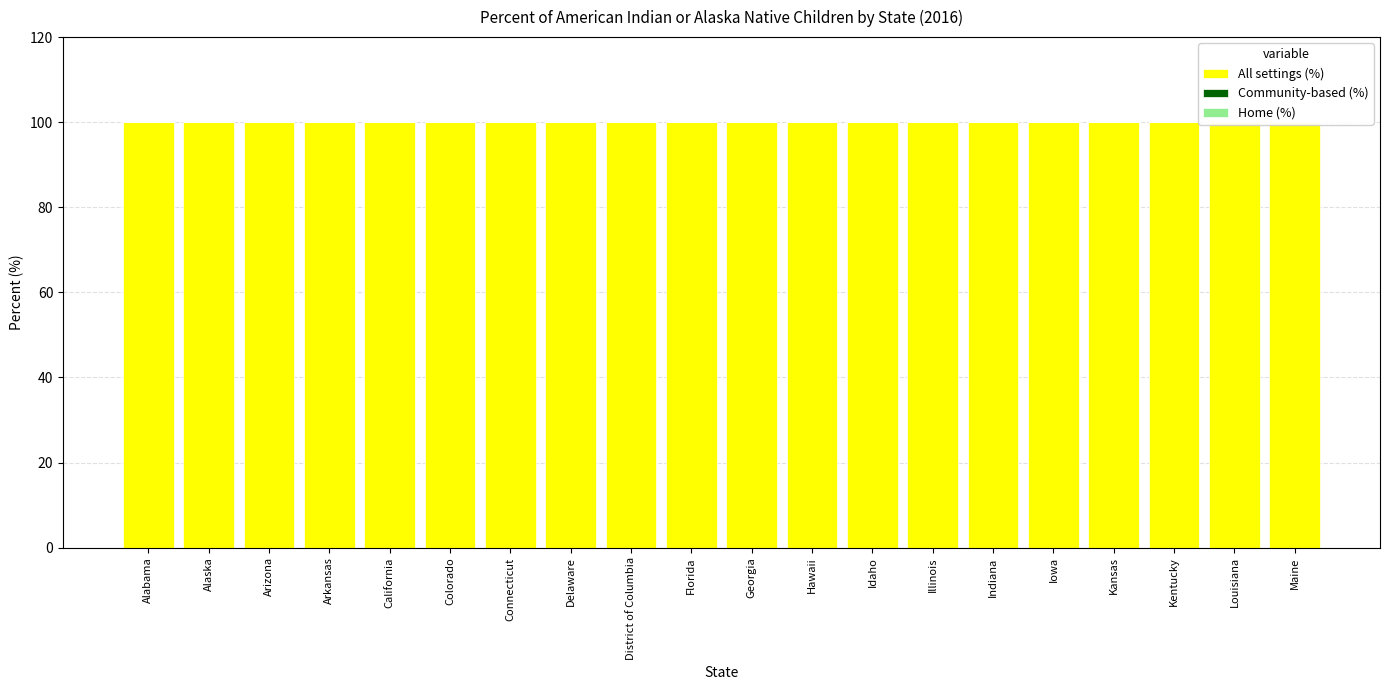

Does the chart contain stacked bars?

No